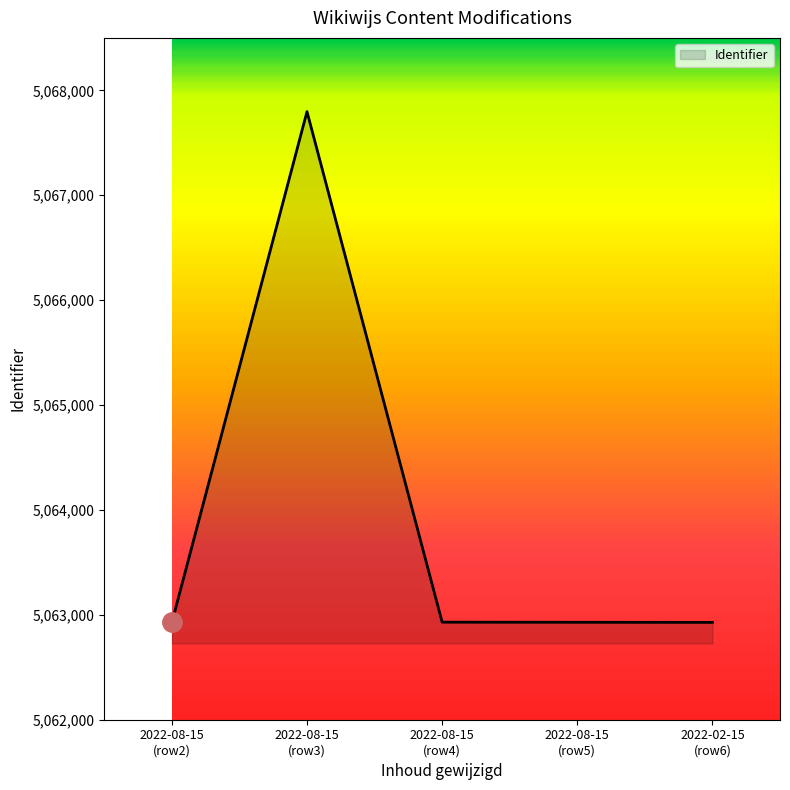

What is the average value?

5063902